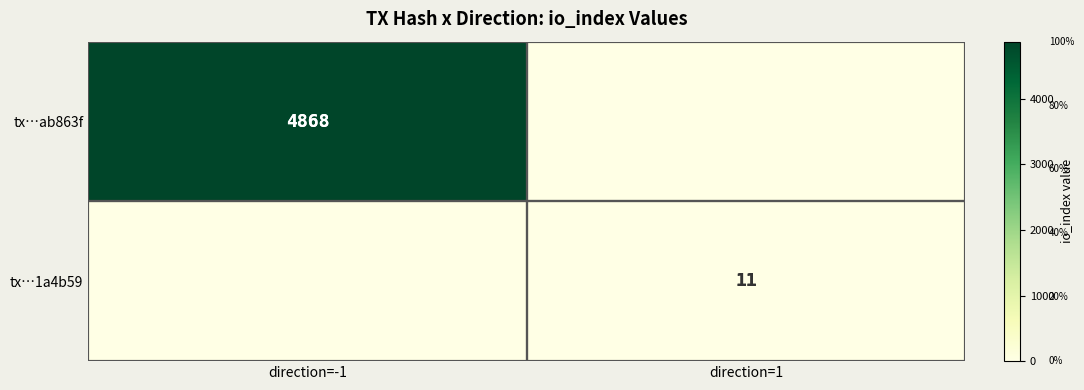

What is the total value across all series at direction=1?

11